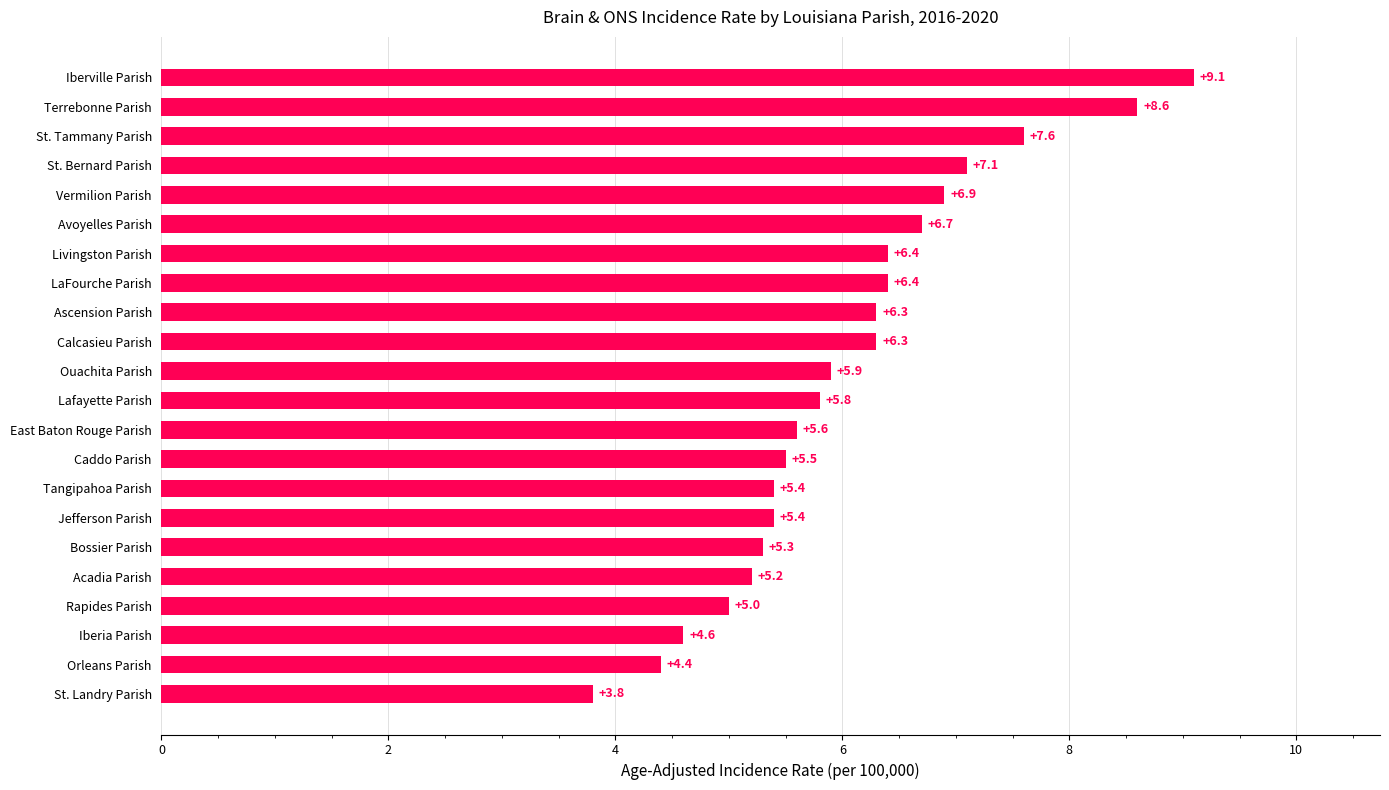

Is it true that the value at East Baton Rouge Parish is 5.6?

True